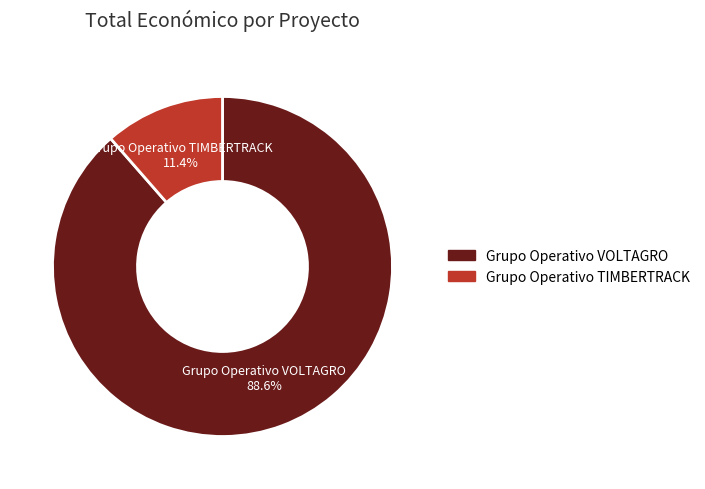

To the nearest percent, what is the difference between the Grupo Operativo TIMBERTRACK and Grupo Operativo VOLTAGRO slice percentages?

77%